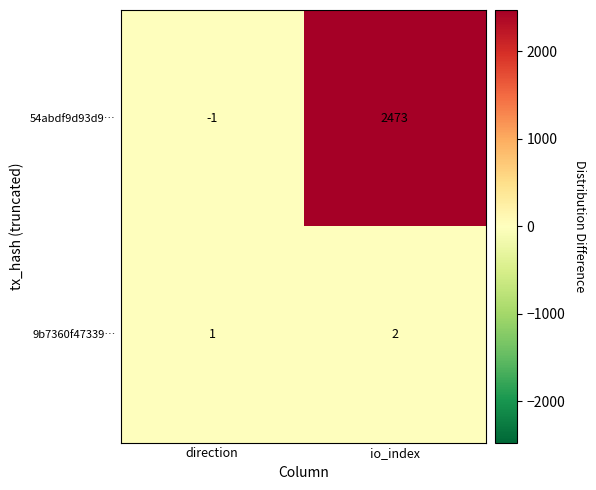

Reading right to left, transcribe all the data shown in this chart.

54abdf9d93d9…: io_index=2473	direction=-1
9b7360f47339…: io_index=2	direction=1